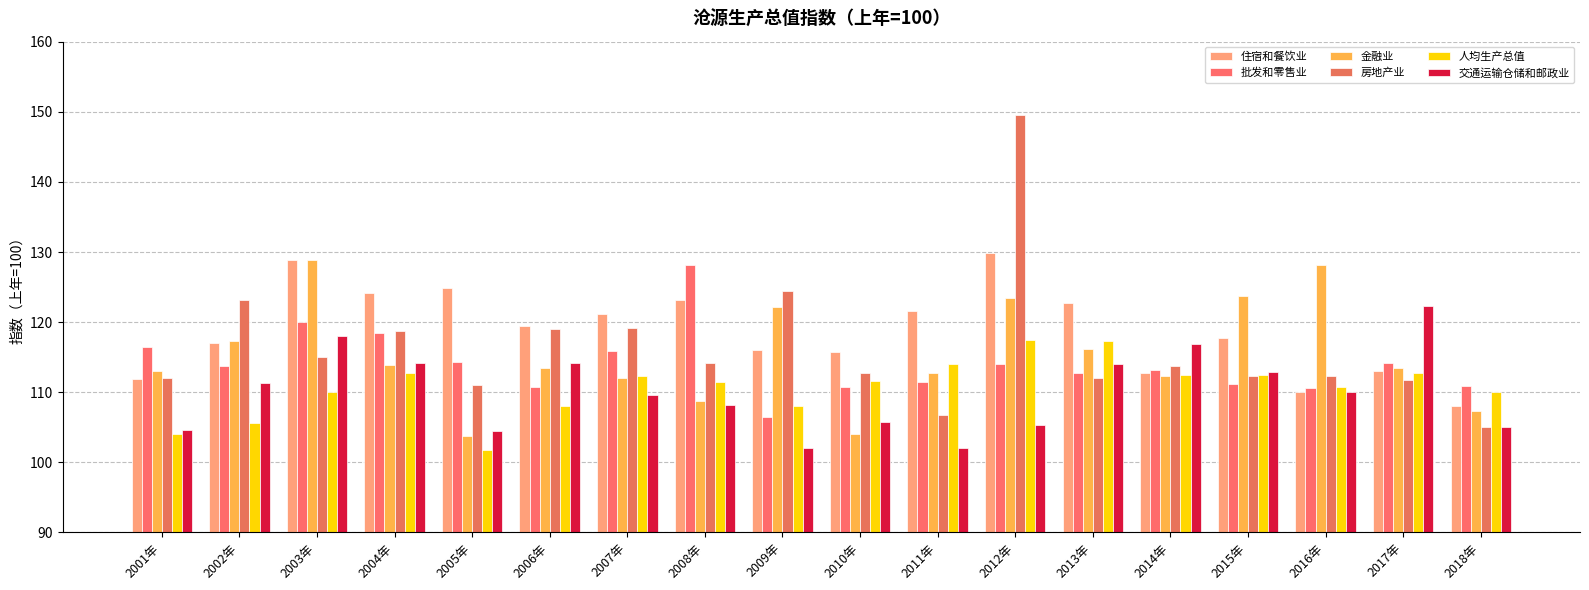

How many bars are there in each group?

6